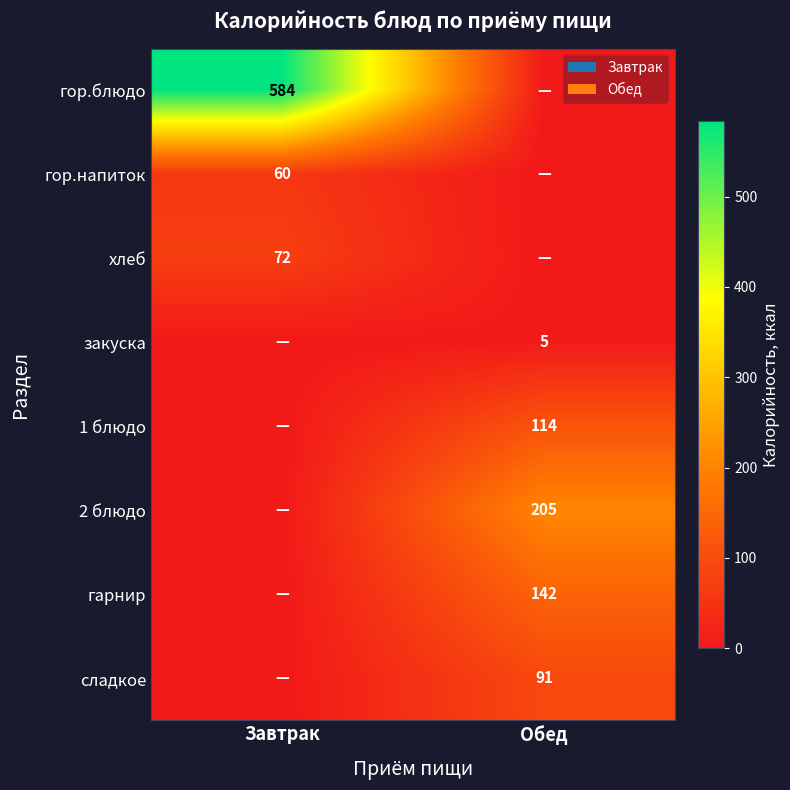

True or false: сладкое has a value of 91 at Обед.

True